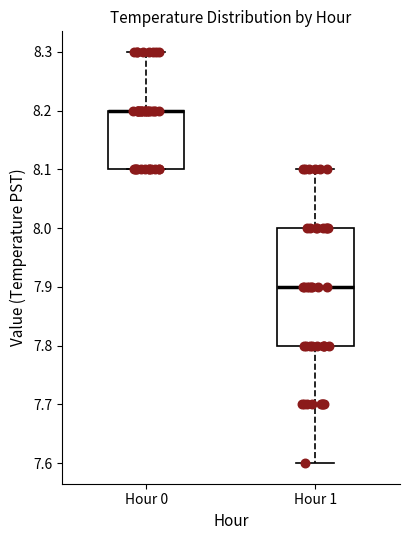

Where is the lower edge of the box for Hour 0 on the y-axis? The values are not printed on the chart, so give them approximately, as read against the axis.

8.1